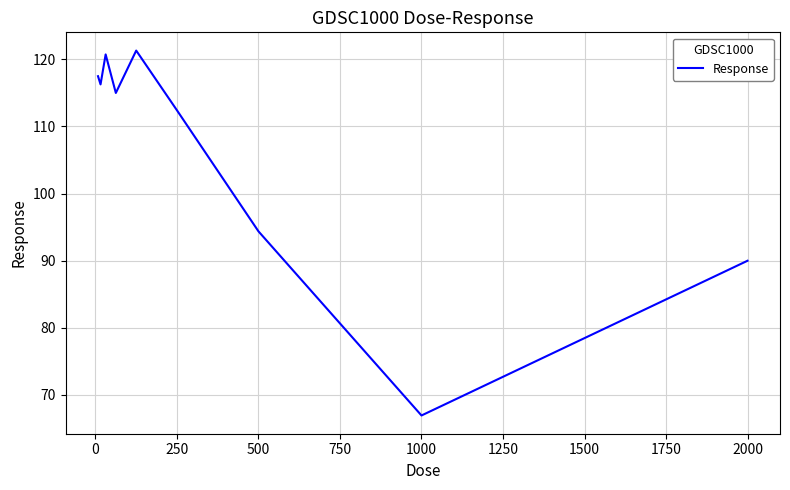

What is the greatest value displayed?

121.3